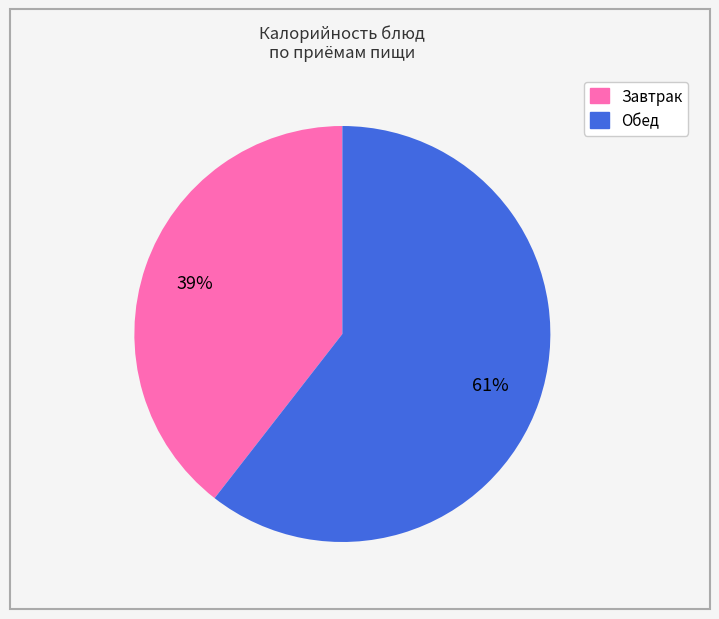

Does any single category account for the majority?

Yes